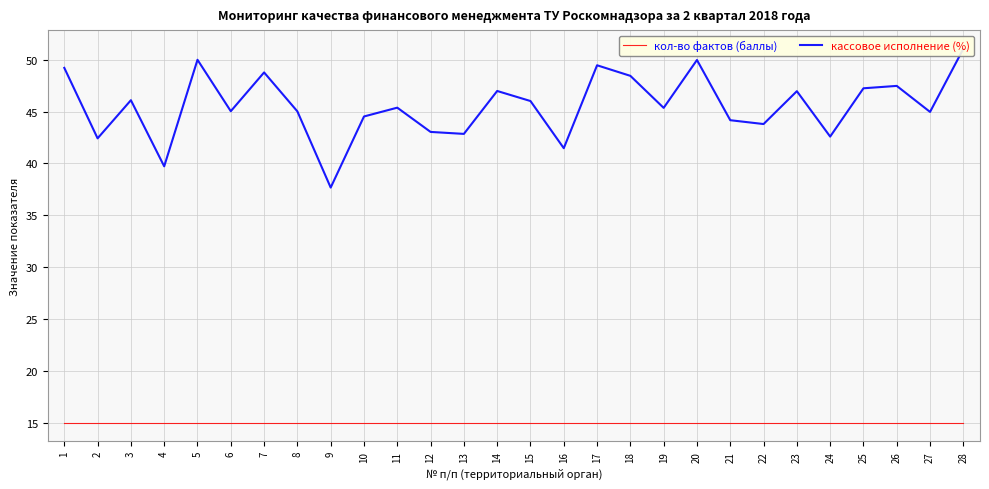

Is the value of кассовое исполнение (%) at 13 greater than the value of кол-во фактов (баллы) at 13?

Yes